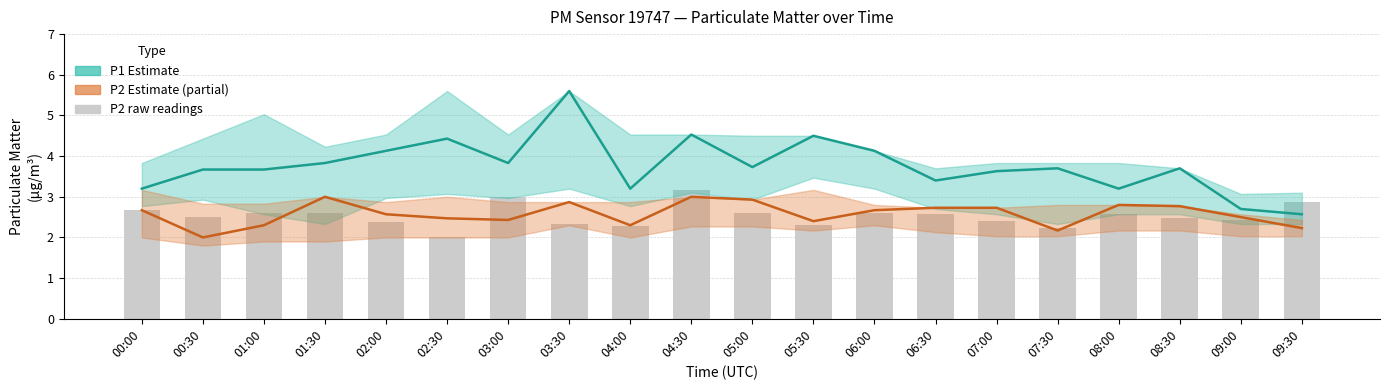

What is the average value of the P1 (estimate) series?

3.8